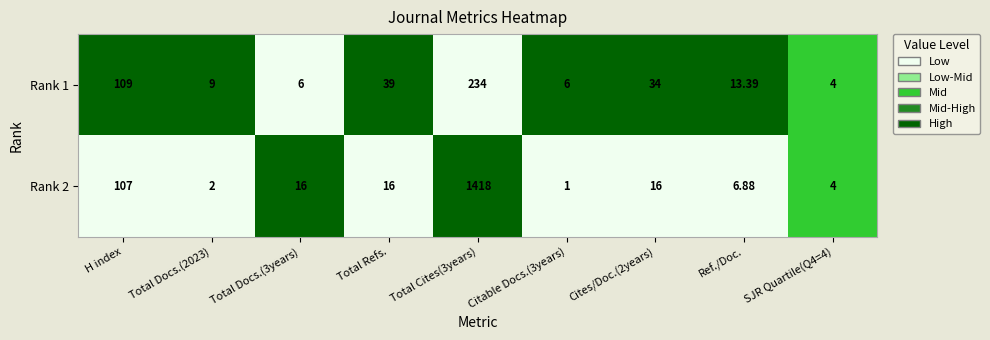

At which label is Rank 1 closest to 119?

H index